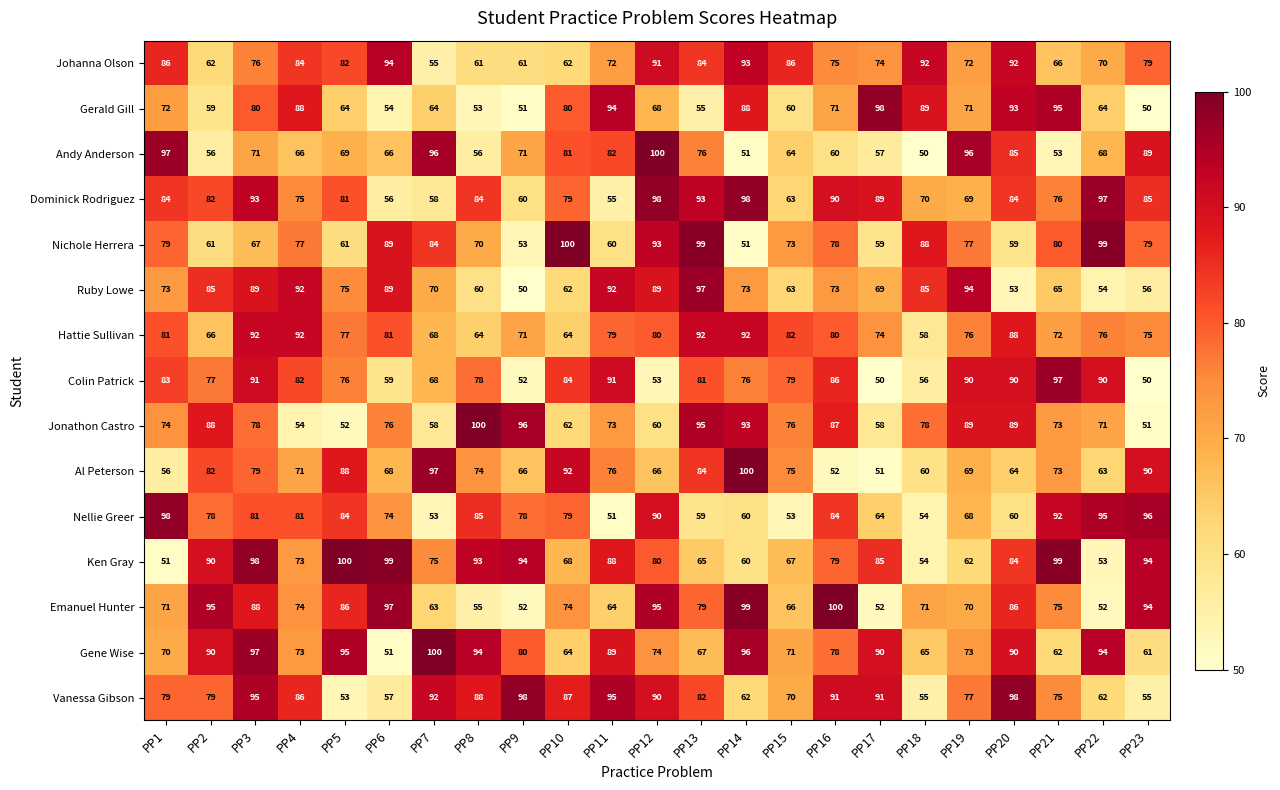

At which category is the sum across all series the highest?

PP3